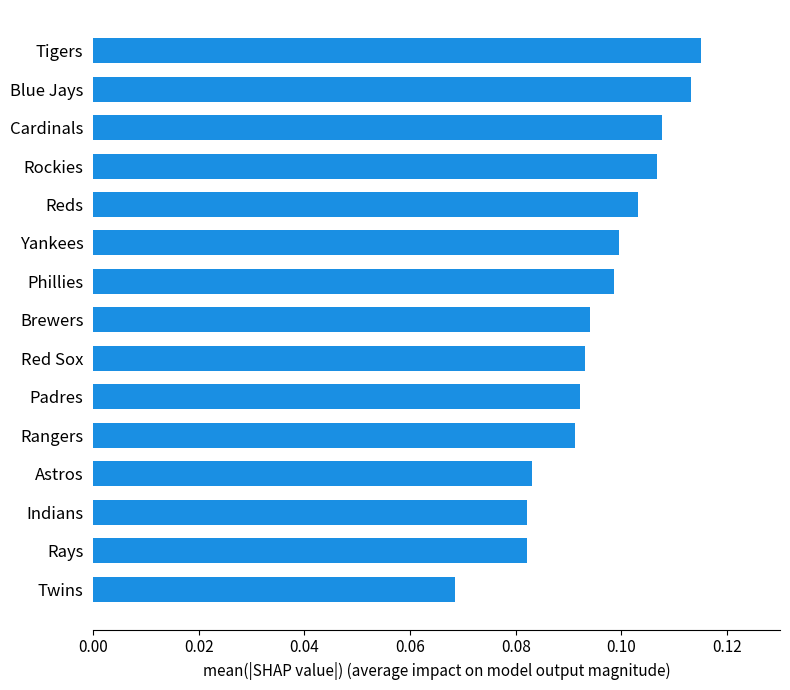

How many values are between 0 and 1?

15